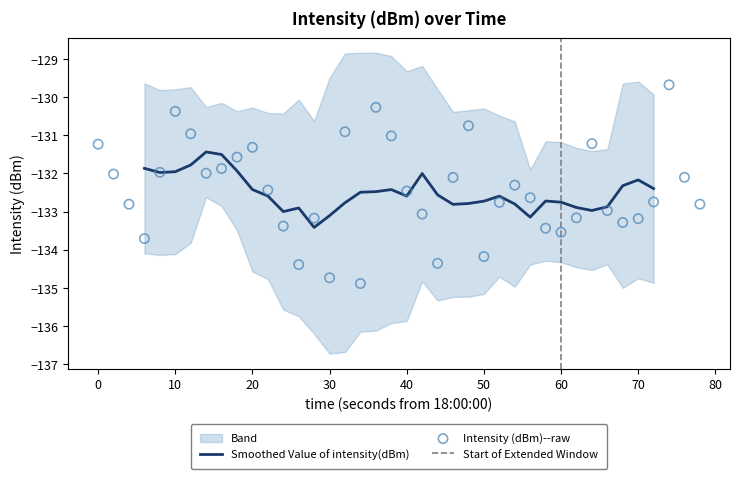

What is the minimum value for Smoothed Value of intensity(dBm)?

-133.4